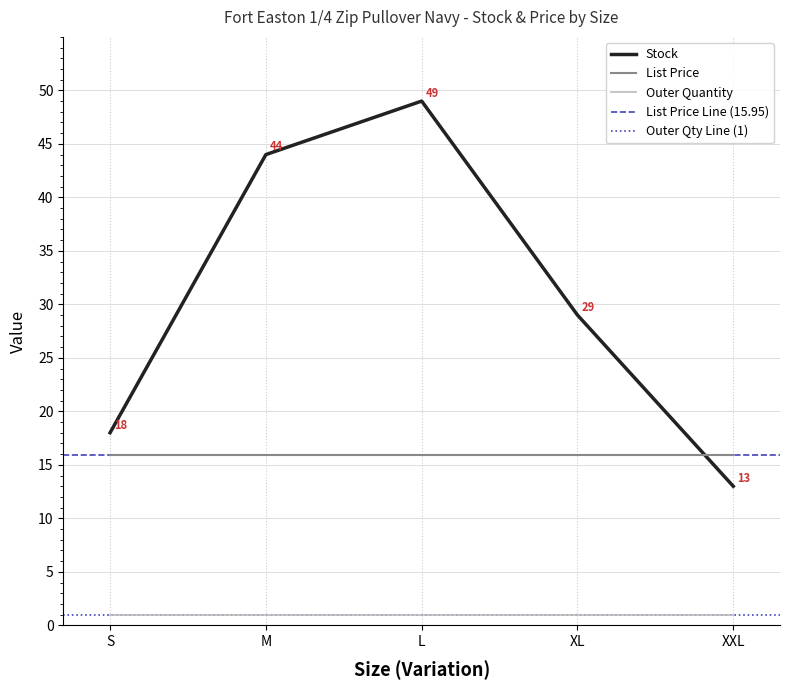

Which series has the largest total across all categories?

Stock